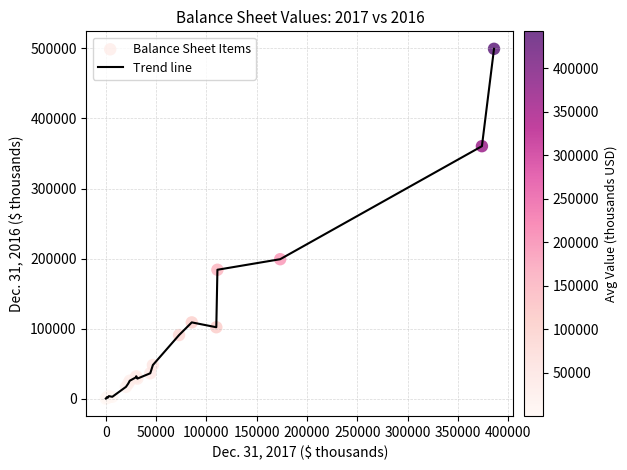

What is the maximum value shown in the chart?

499125